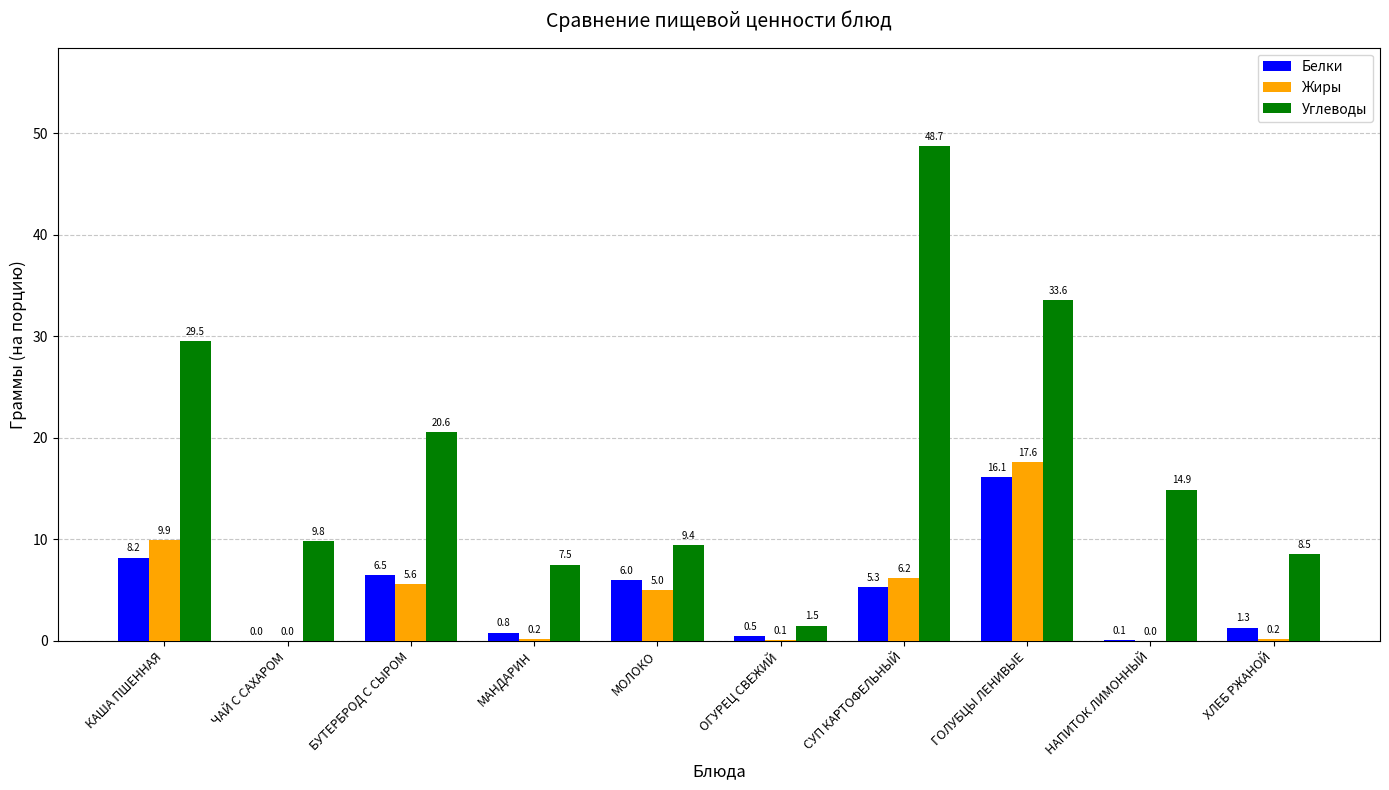

Between КАША ПШЕННАЯ and НАПИТОК ЛИМОННЫЙ, which series saw the biggest shift?

Углеводы